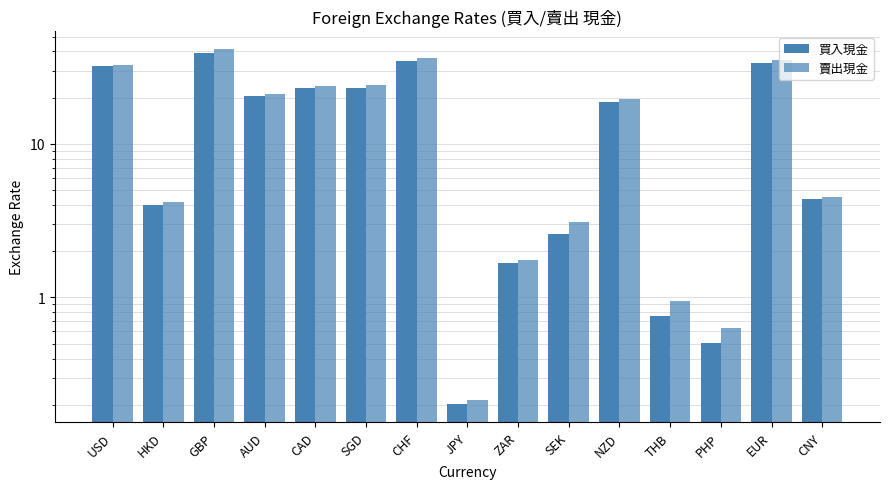

Which series has the largest total across all categories?

賣出現金